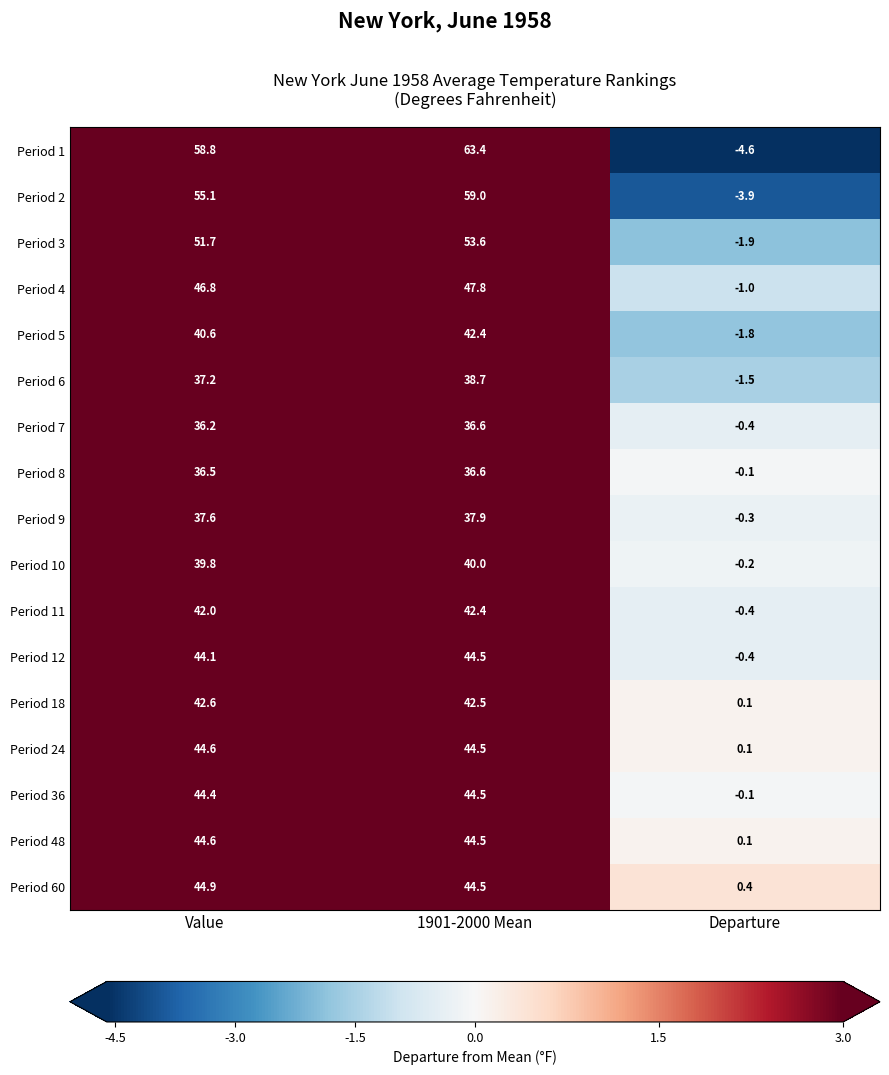

True or false: Period 60 has a value of 0.4 at Departure.

True